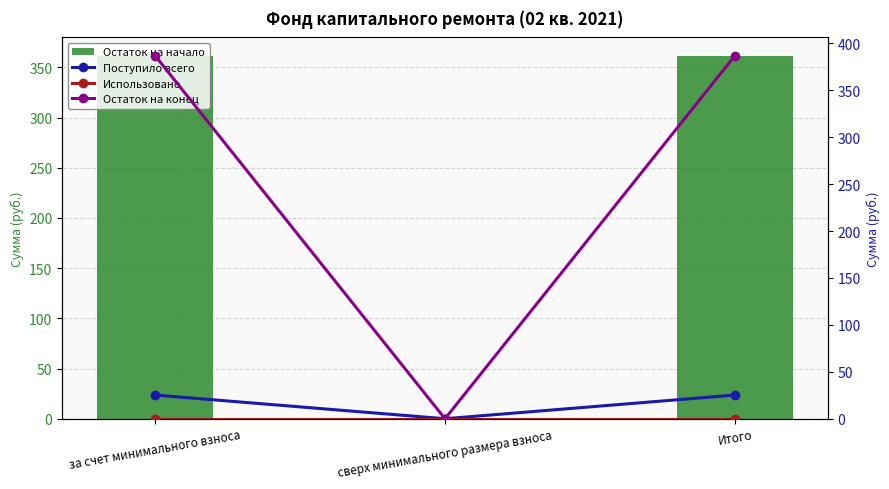

Between Итого and сверх минимального размера взноса, which is larger?

Итого